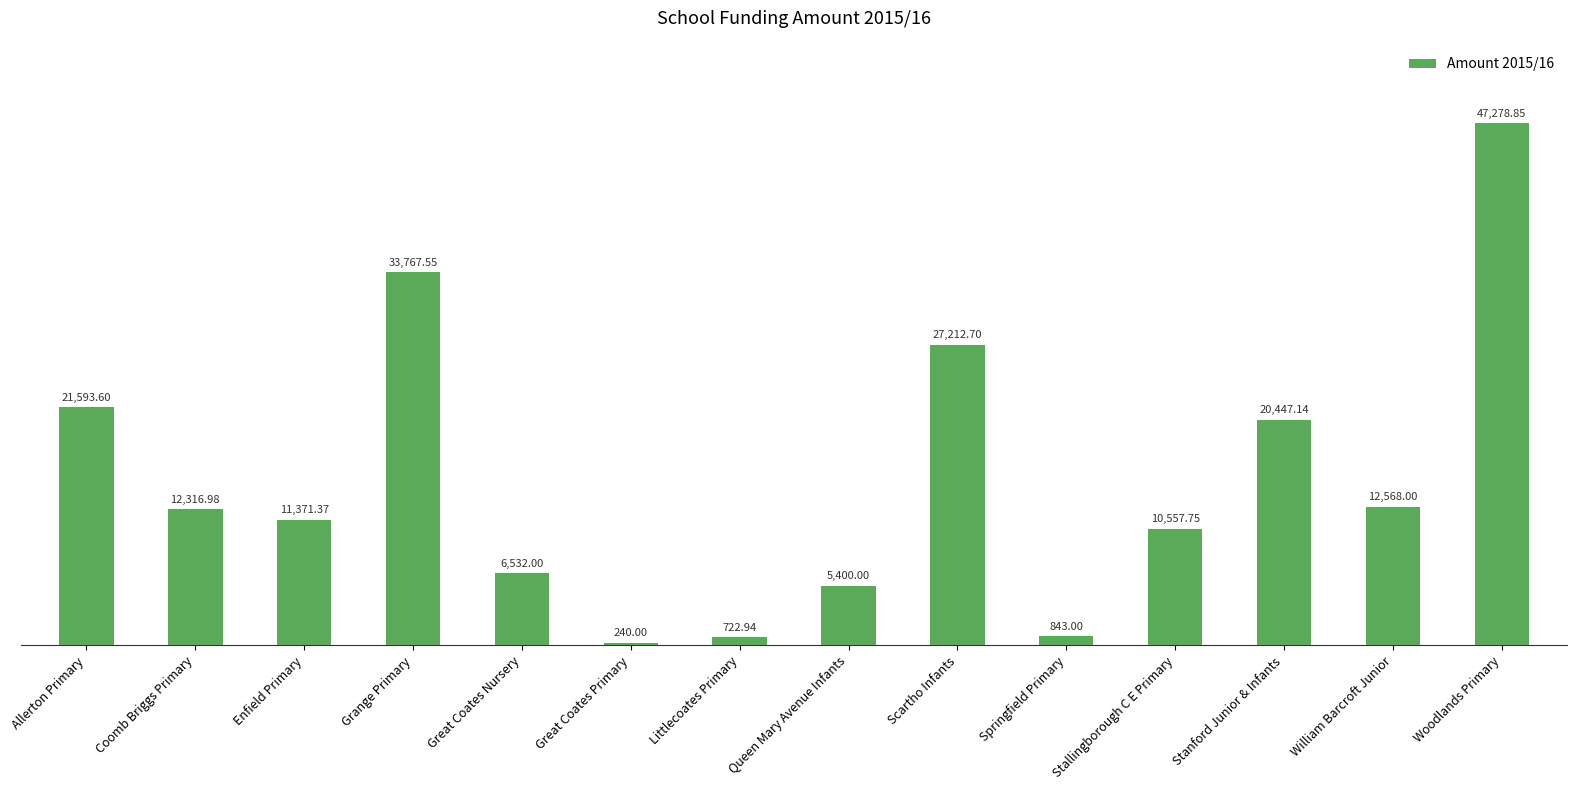

At which category does the chart reach its minimum across all series?

Great Coates Primary